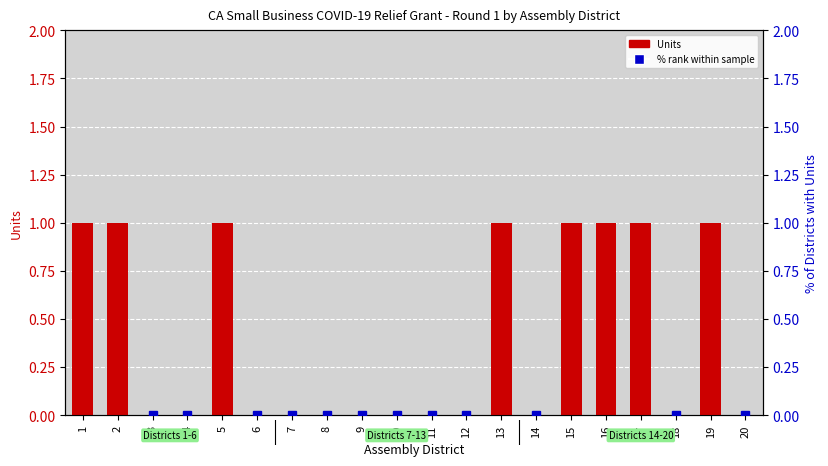

Rank the categories by % rank value from highest to lowest.

1, 2, 5, 13, 15, 16, 17, 19, 3, 4, 6, 7, 8, 9, 10, 11, 12, 14, 18, 20